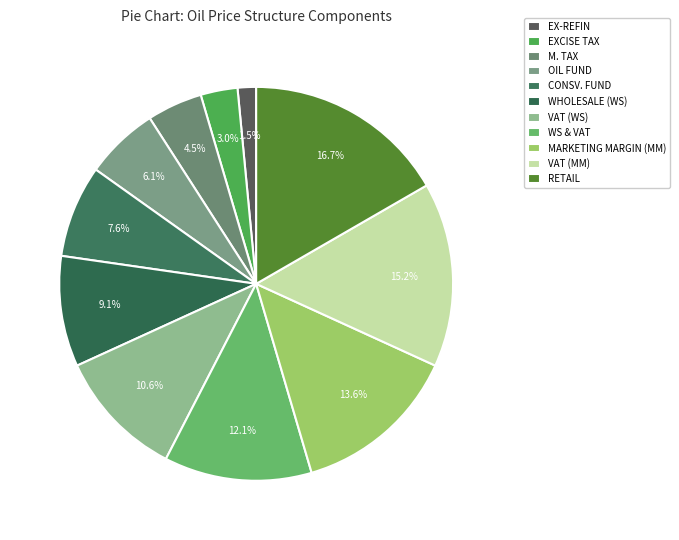

Rank the categories by value from highest to lowest.

RETAIL, VAT (MM), MARKETING MARGIN (MM), WS & VAT, VAT (WS), WHOLESALE (WS), CONSV. FUND, OIL FUND, M. TAX, EXCISE TAX, EX-REFIN